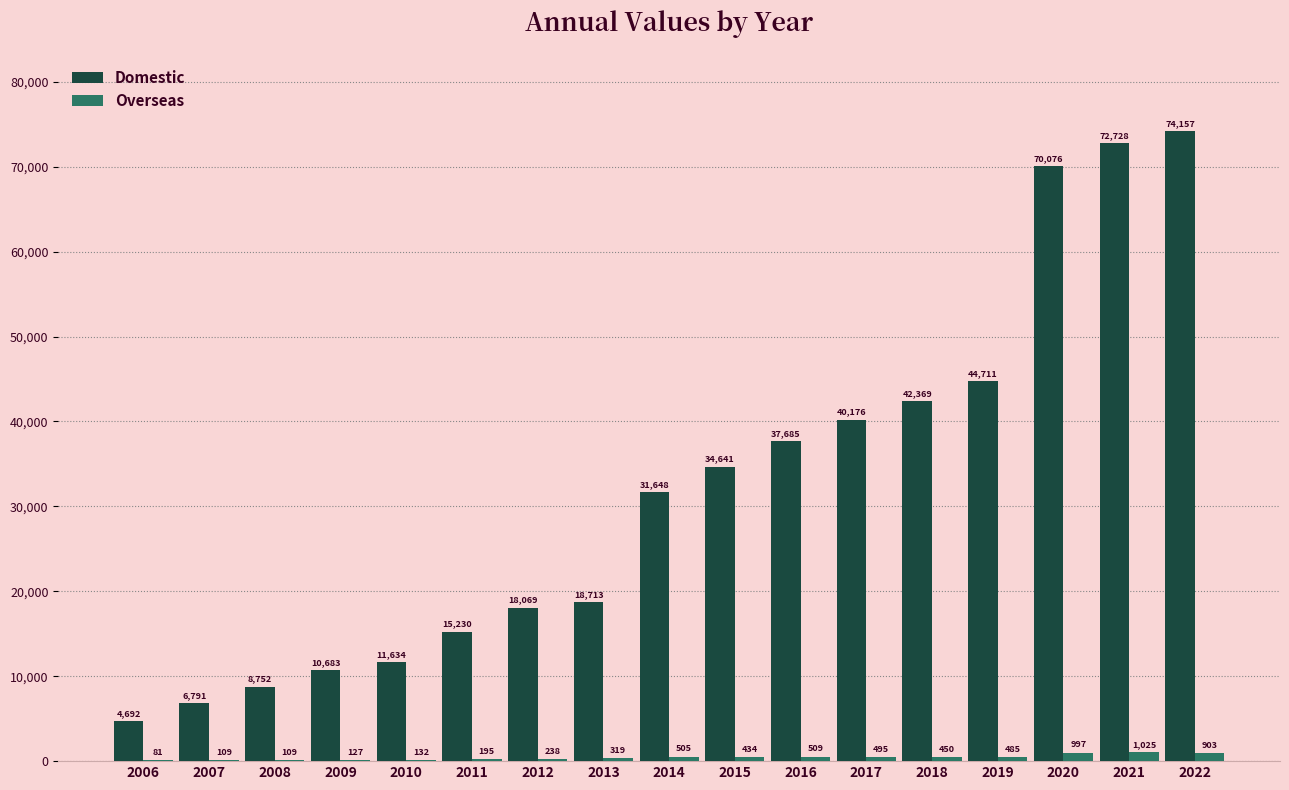

Which category has the highest value in the Domestic series?

2022